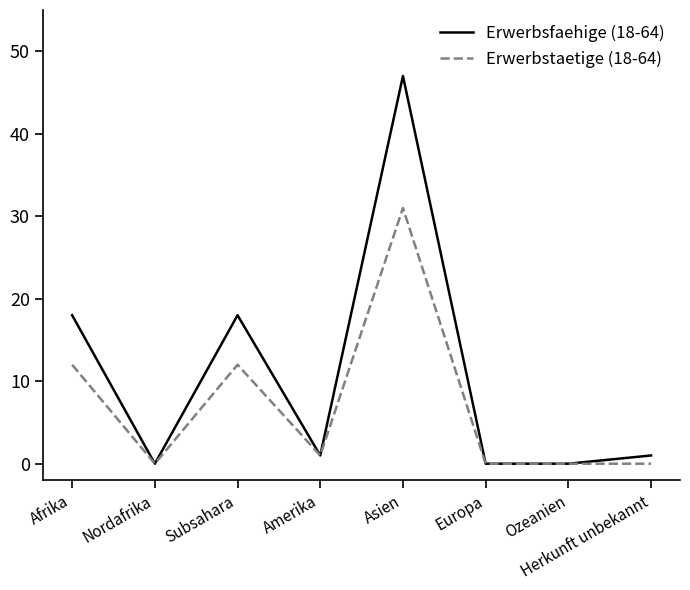

How many interior local peaks does the Erwerbsfaehige (18-64) series have?

2